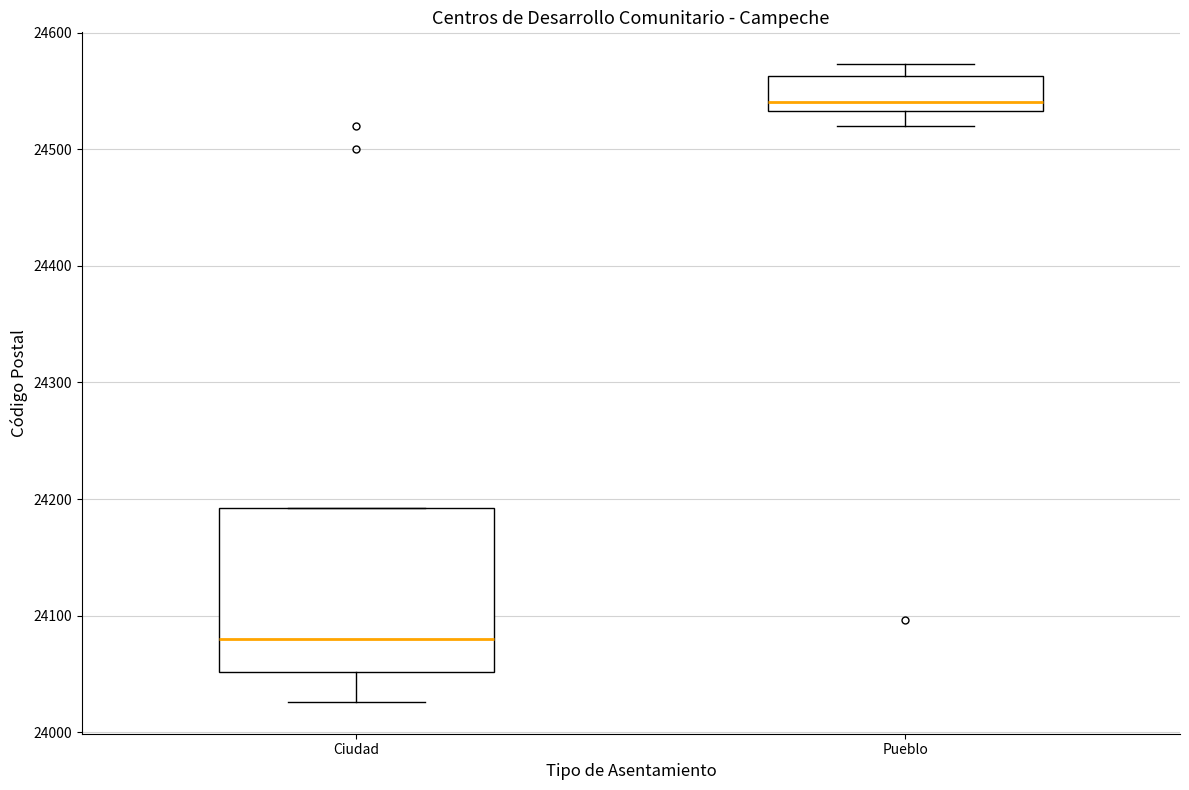

Where is the lower edge of the box for Ciudad on the y-axis? The values are not printed on the chart, so give them approximately, as read against the axis.

24050